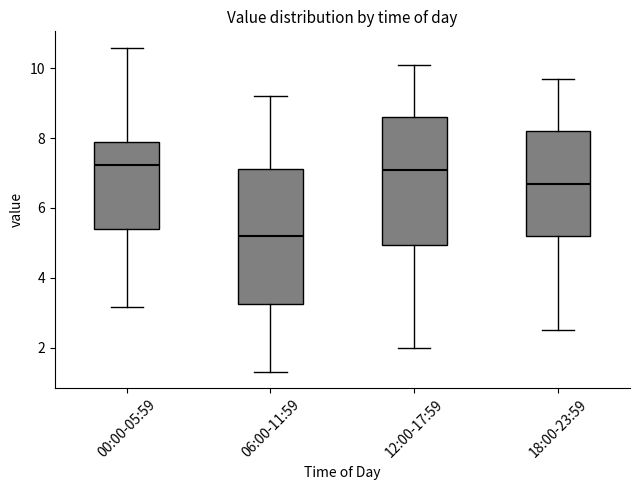

Which box's median line is the lowest?

06:00-11:59